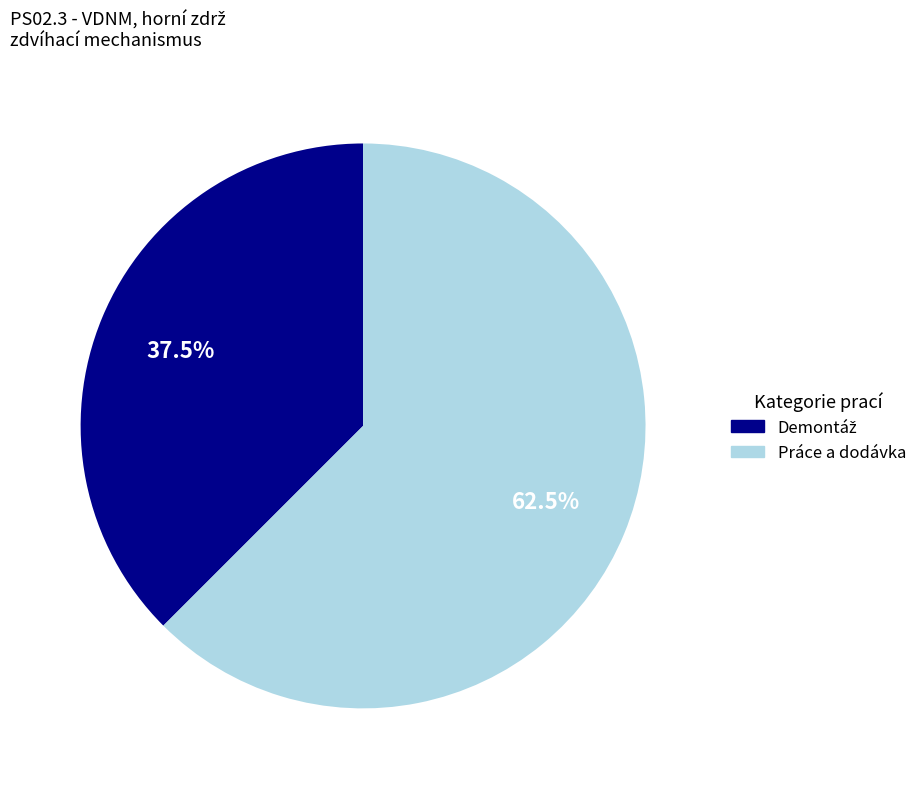

Does any single category account for the majority?

Yes